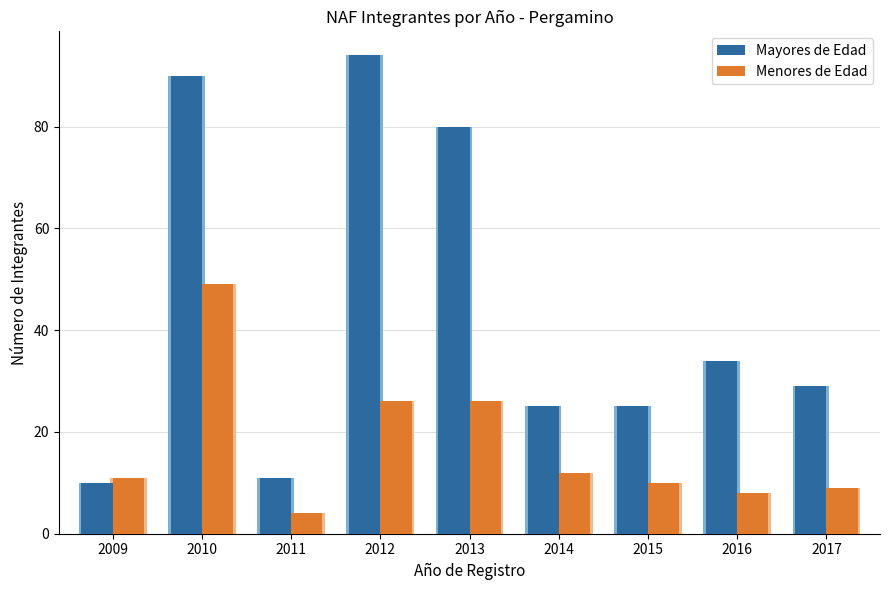

What is the difference between the maximum and second lowest values in the Mayores de Edad series?

83